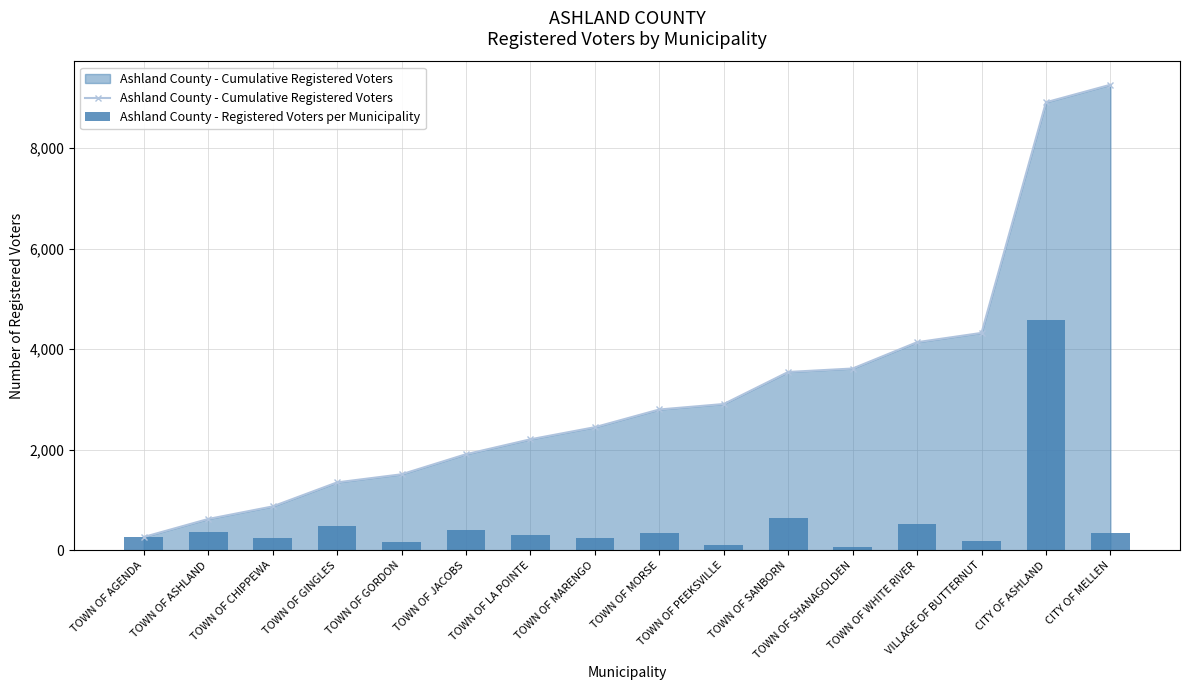

Which series changed the most between TOWN OF JACOBS and CITY OF ASHLAND?

Ashland County - Cumulative Registered Voters